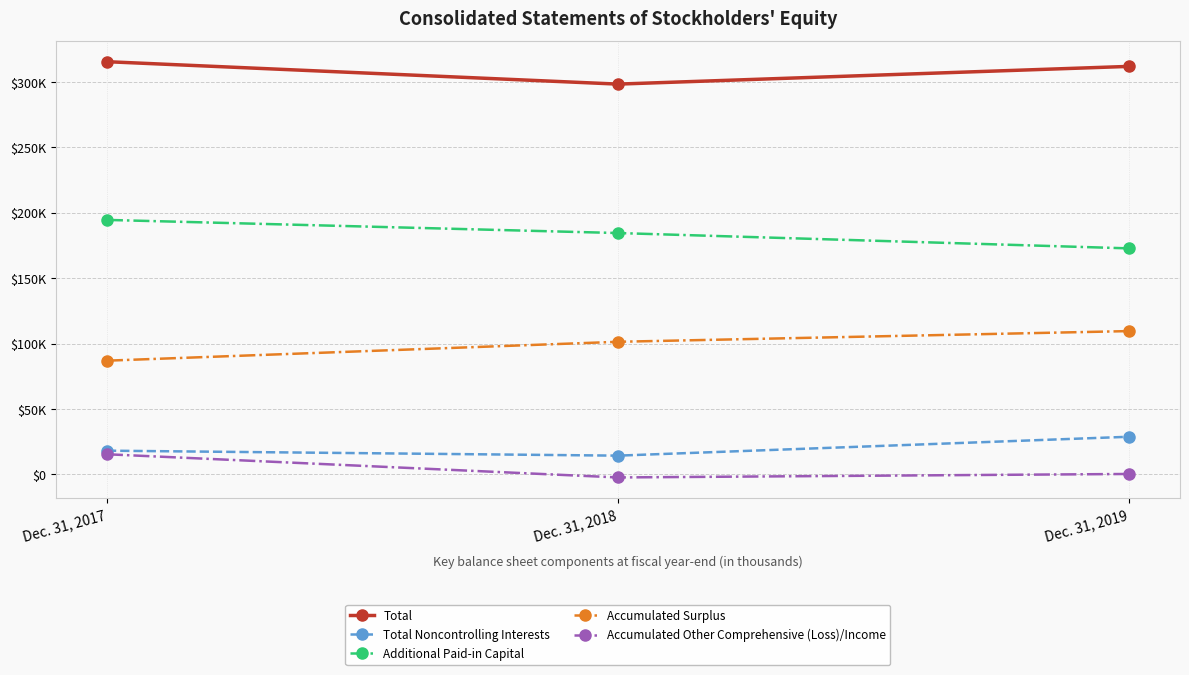

Which category has the highest value across all series?

Dec. 31, 2017